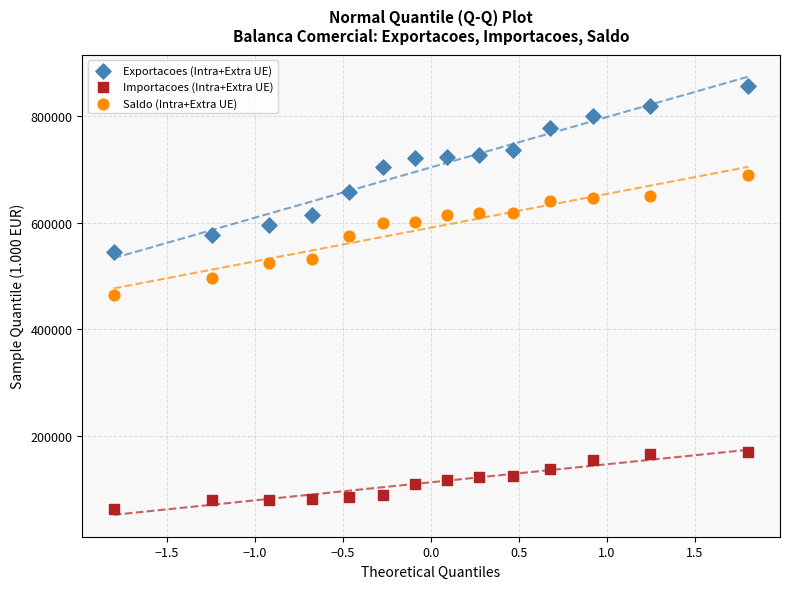

Across all data points, what is the range of Y values (max minus min)?

792933.0